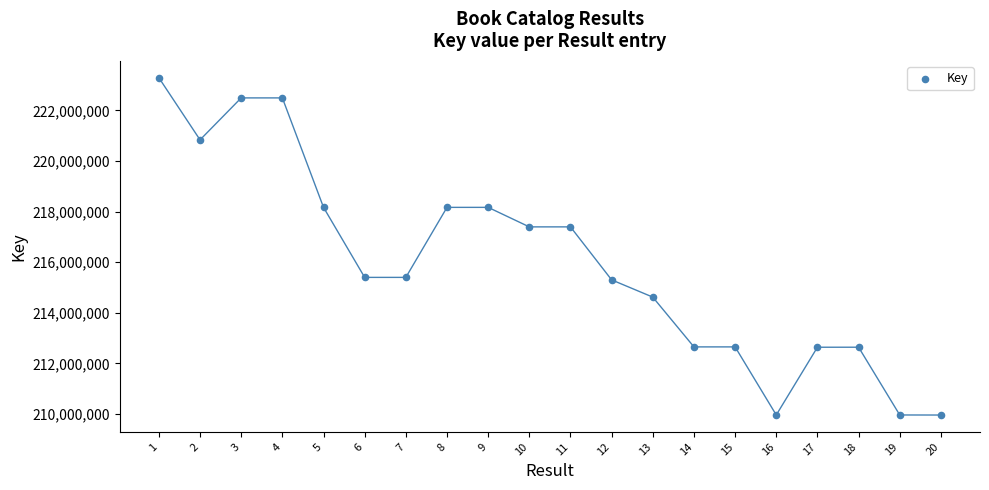

What is the range of Y values (max minus min)?

13333862